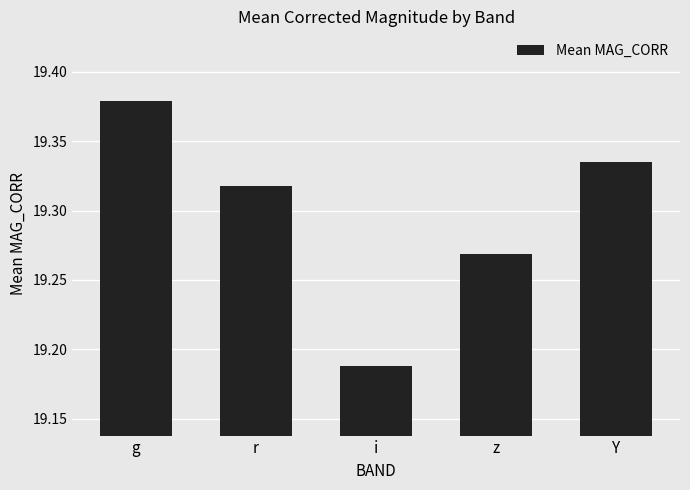

What is the difference between the maximum and second lowest values?

0.1